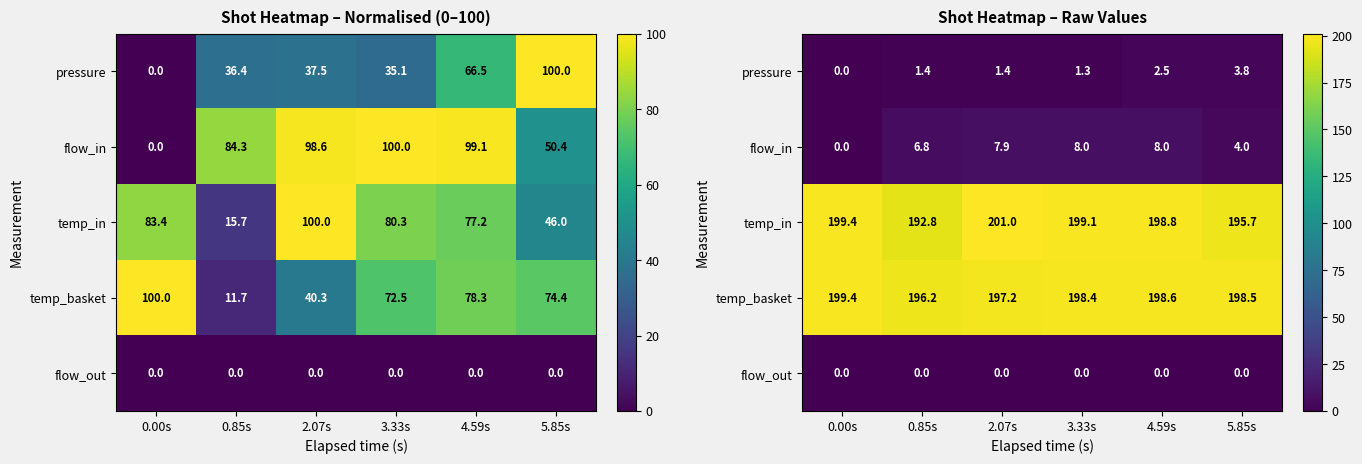

Which category has the highest value in the flow_in series?

3.33s